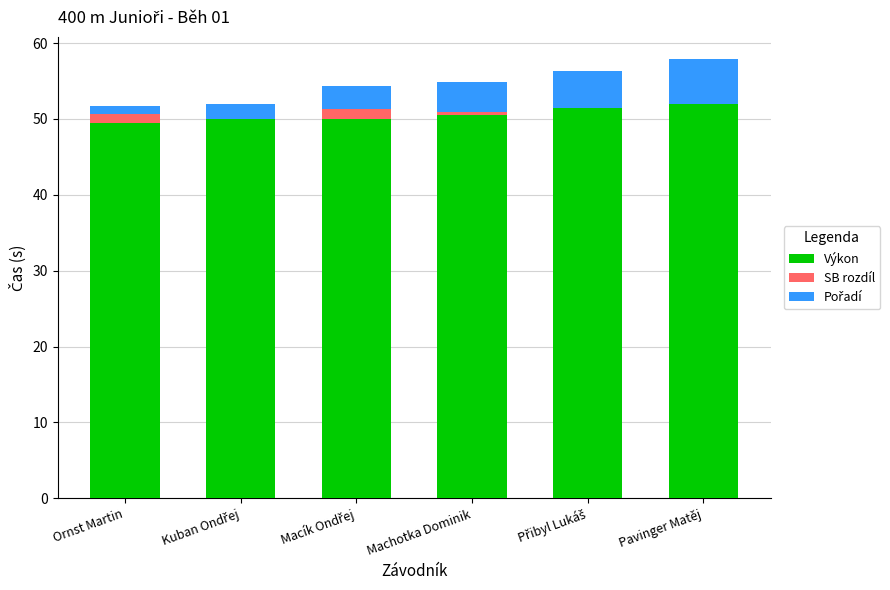

Which series has the largest total across all categories?

Výkon